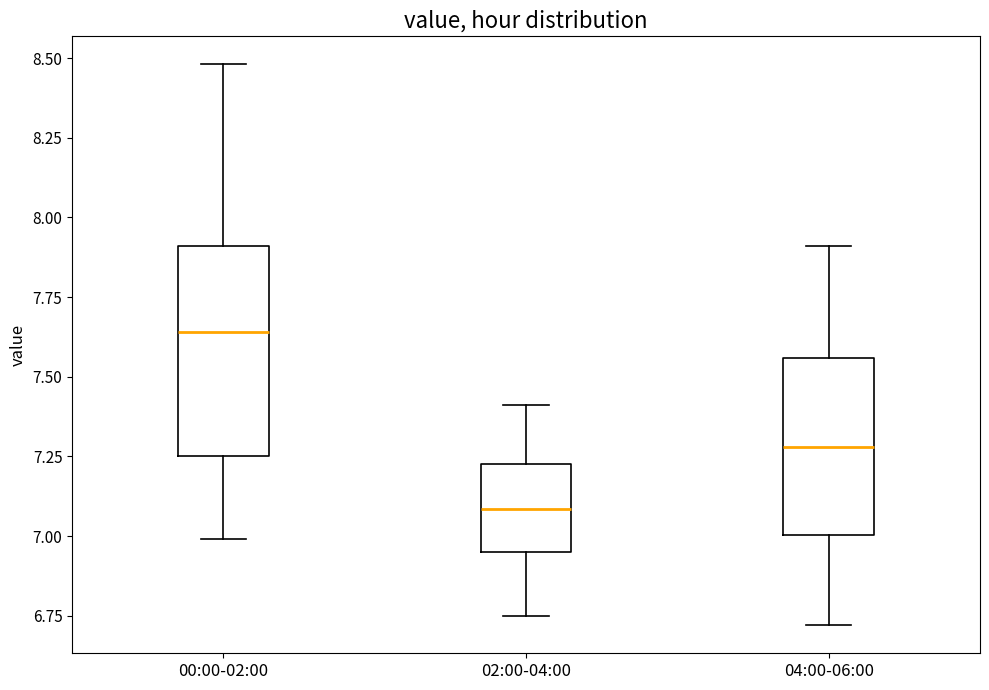

Where is the lower edge of the box for 04:00-06:00 on the y-axis? The values are not printed on the chart, so give them approximately, as read against the axis.

7.00